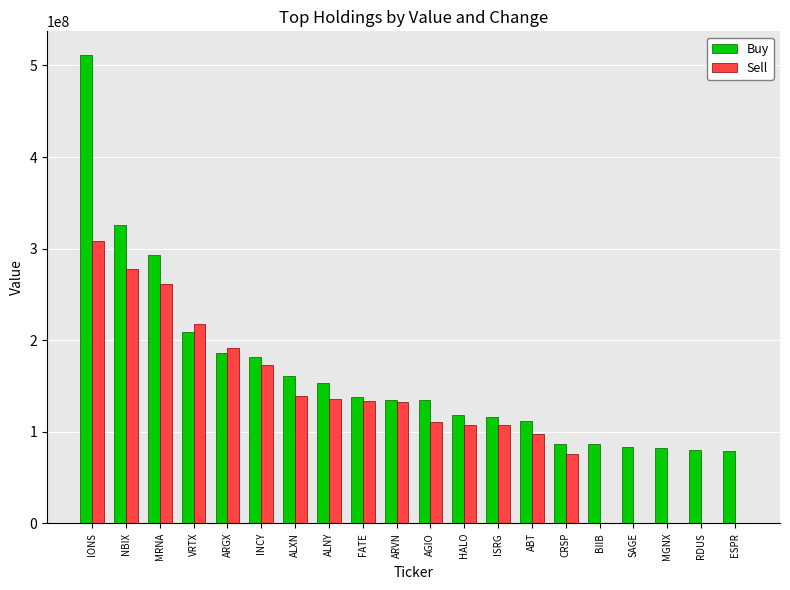

Is the value of Buy at ARVN greater than the value of Sell at ABT?

Yes